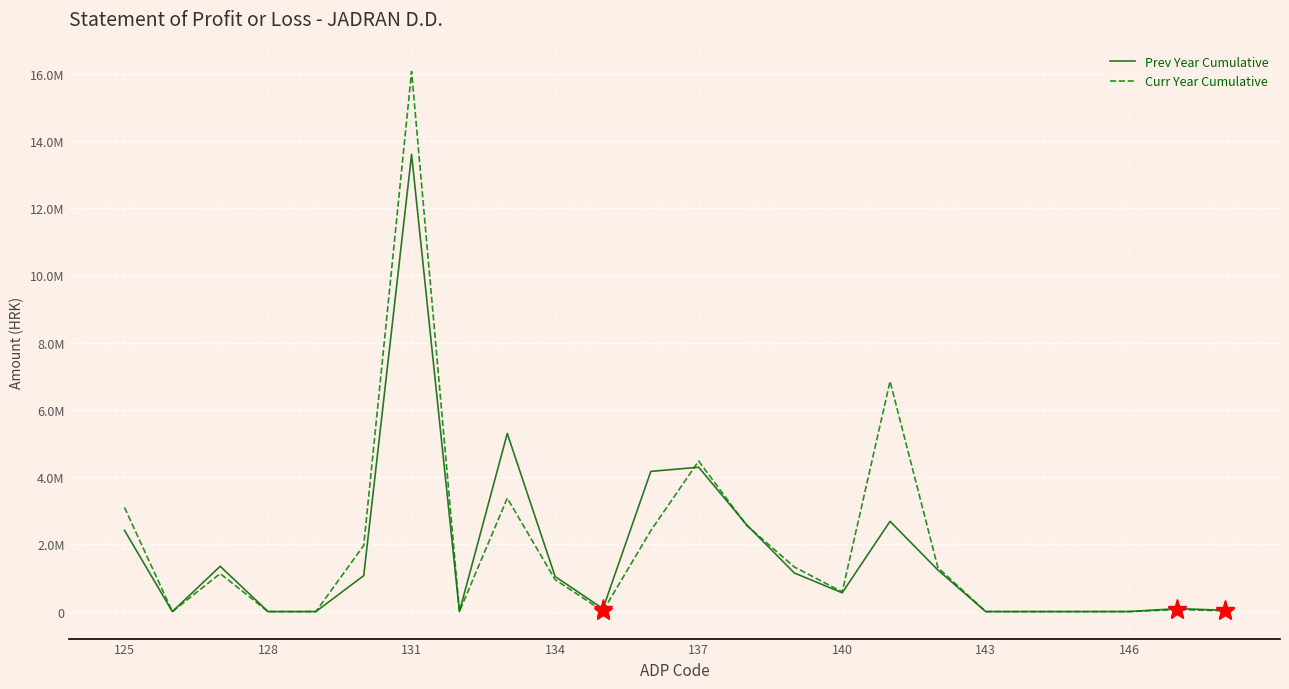

Which series has the largest range (max minus min)?

Curr Year Cumulative